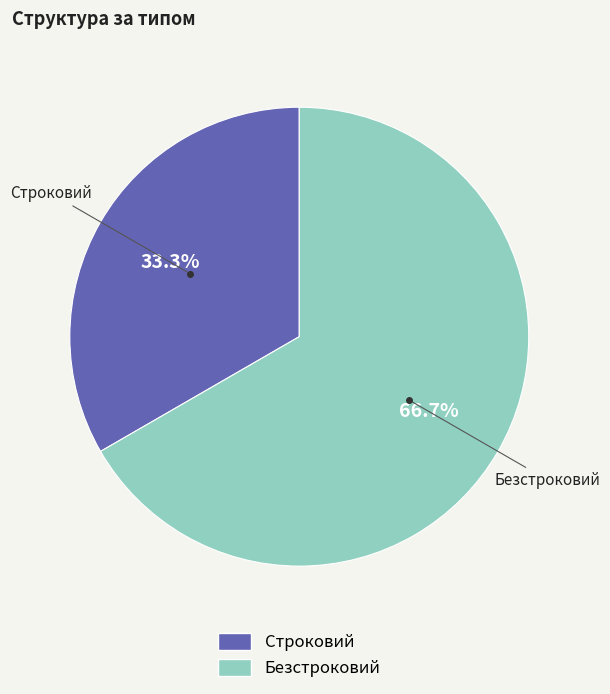

To the nearest percent, what percentage of the pie is Безстроковий?

67%